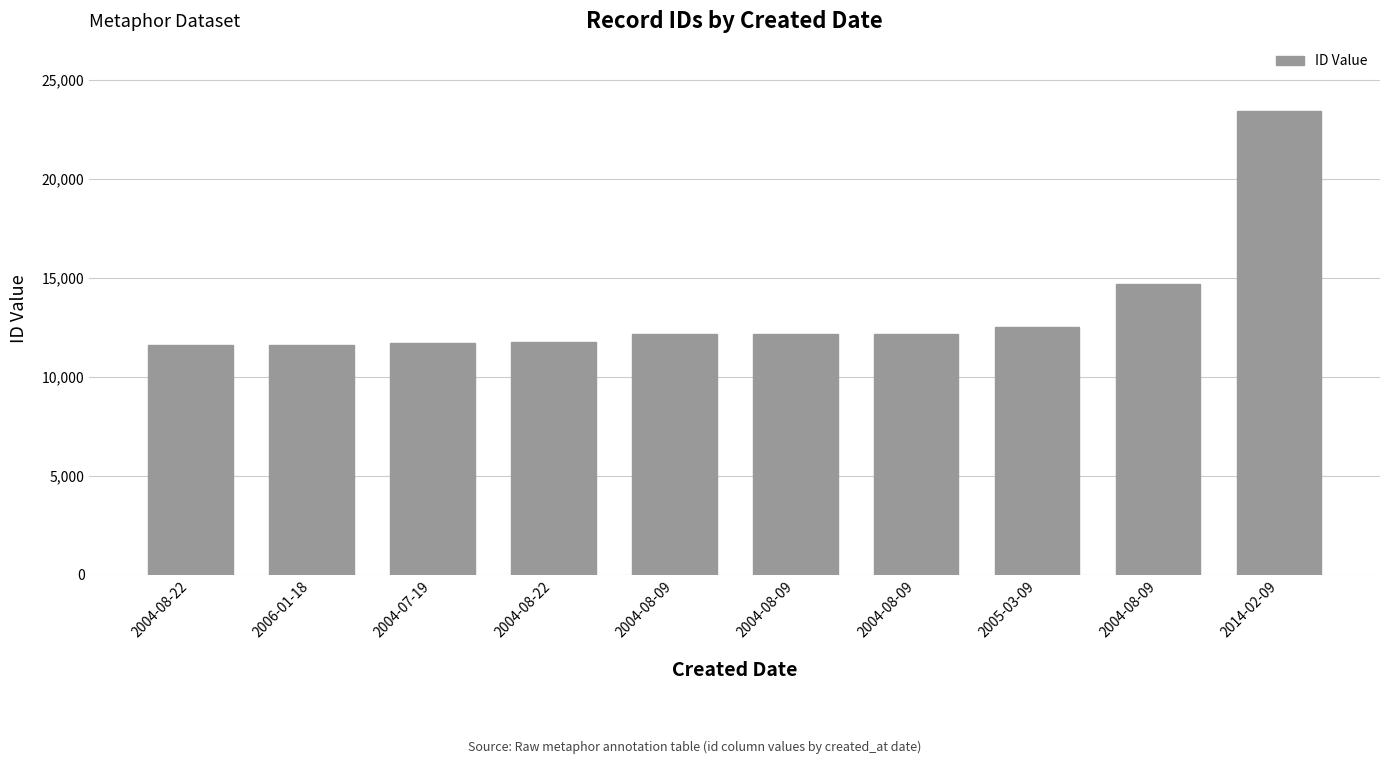

What is the greatest value displayed?

23397